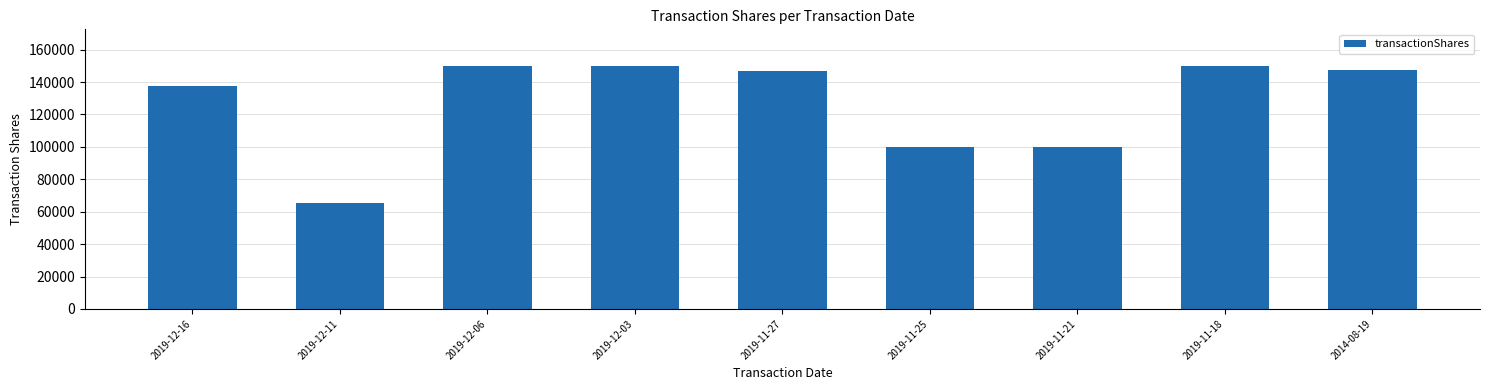

What is the average value?

127463